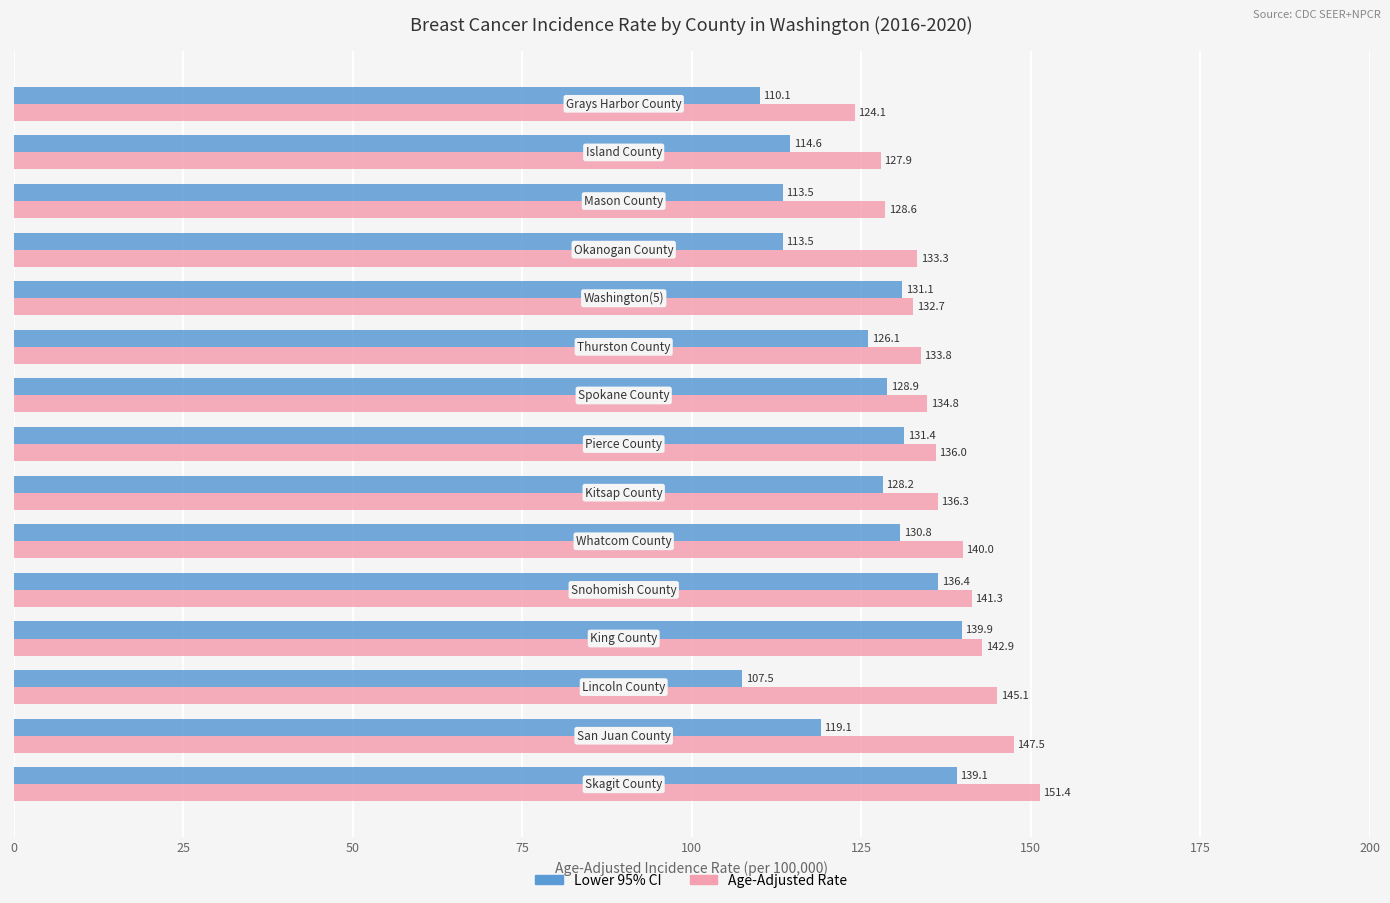

What is the minimum value shown in the chart?

107.5